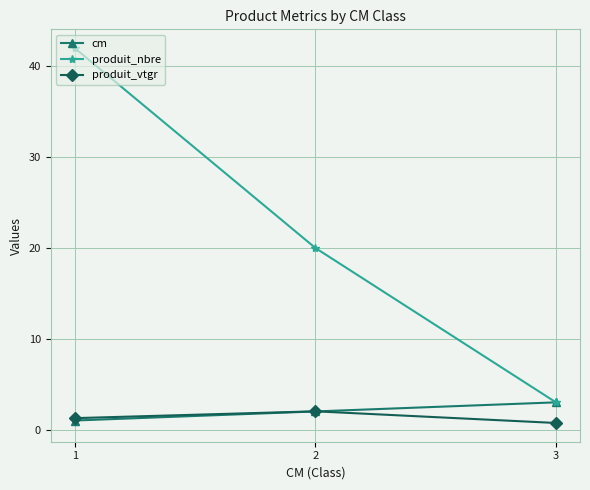

What is the total value across all series at 2?

24.0